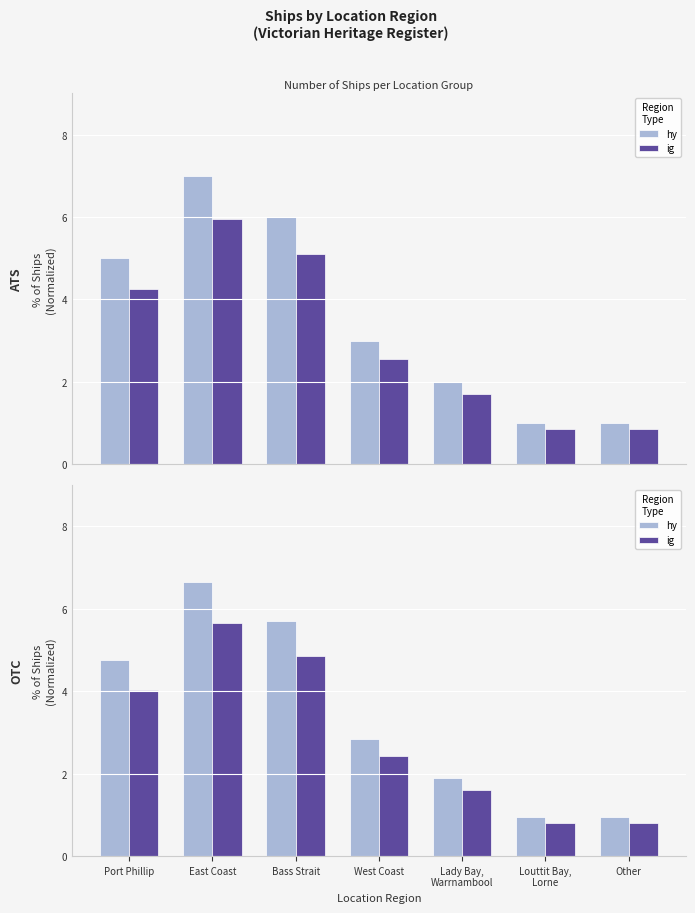

What is the difference between the maximum and second lowest values in the ig series?

4.8